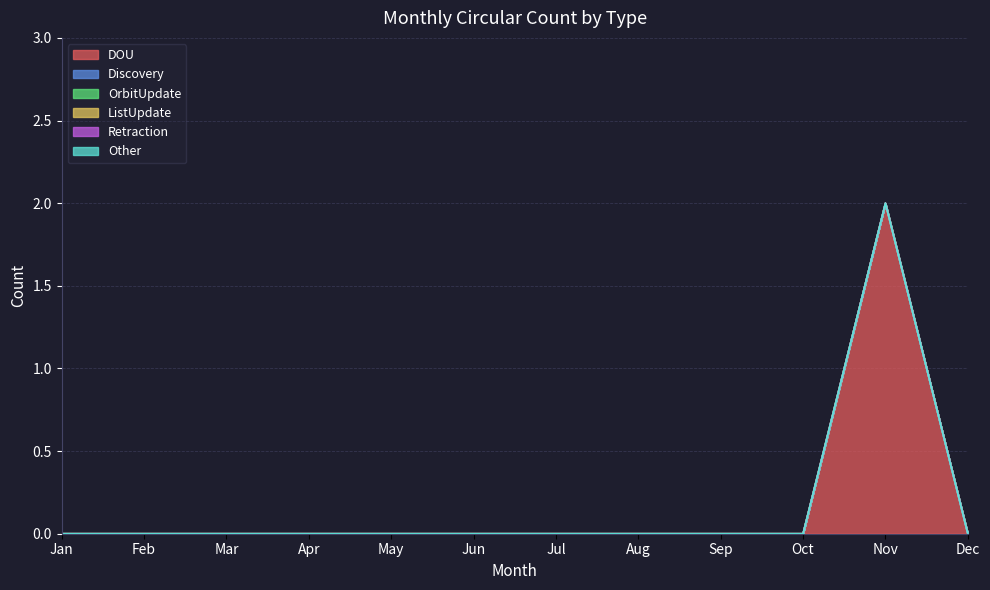

True or false: Retraction and DOU cross at least once.

False